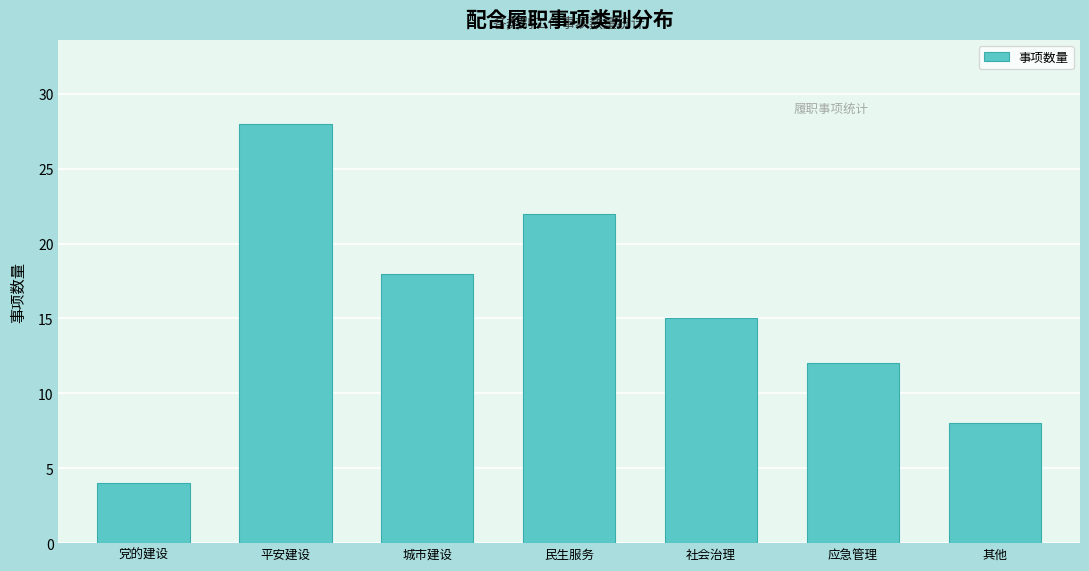

Reading left to right, extract all data points from this chart.

4	28	18	22	15	12	8